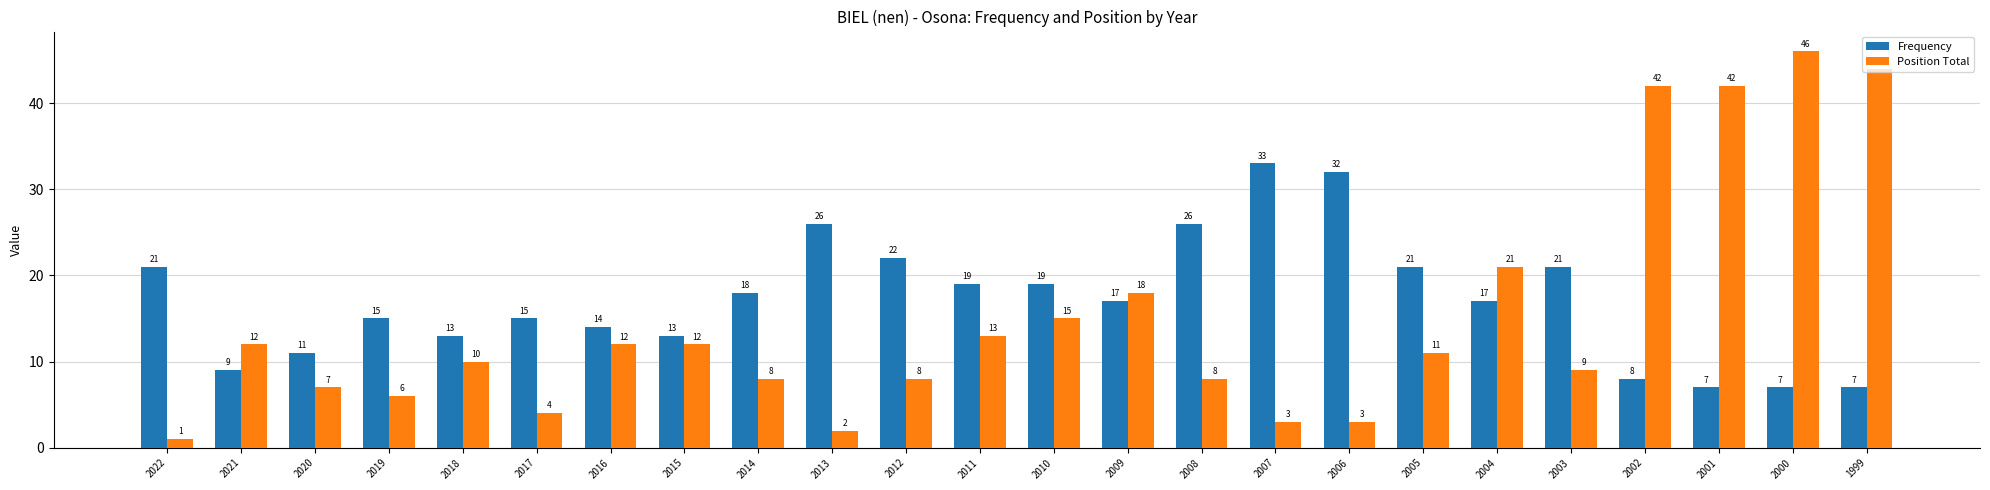

How many bars are there in each group?

2